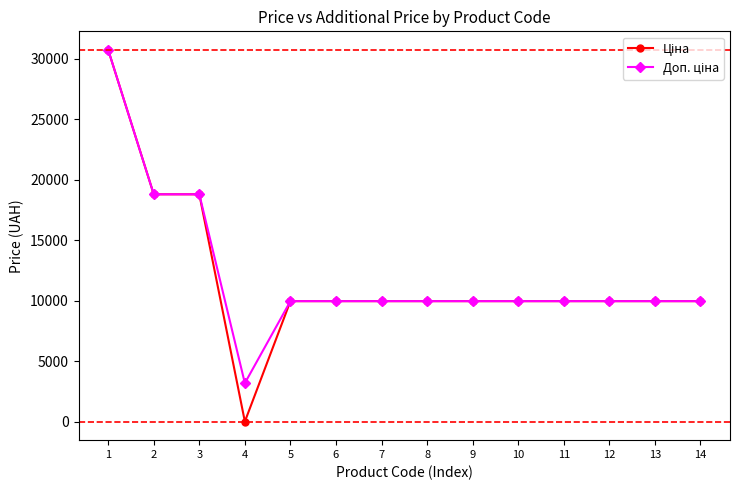

What is the total value across all series at 9?

19950.0